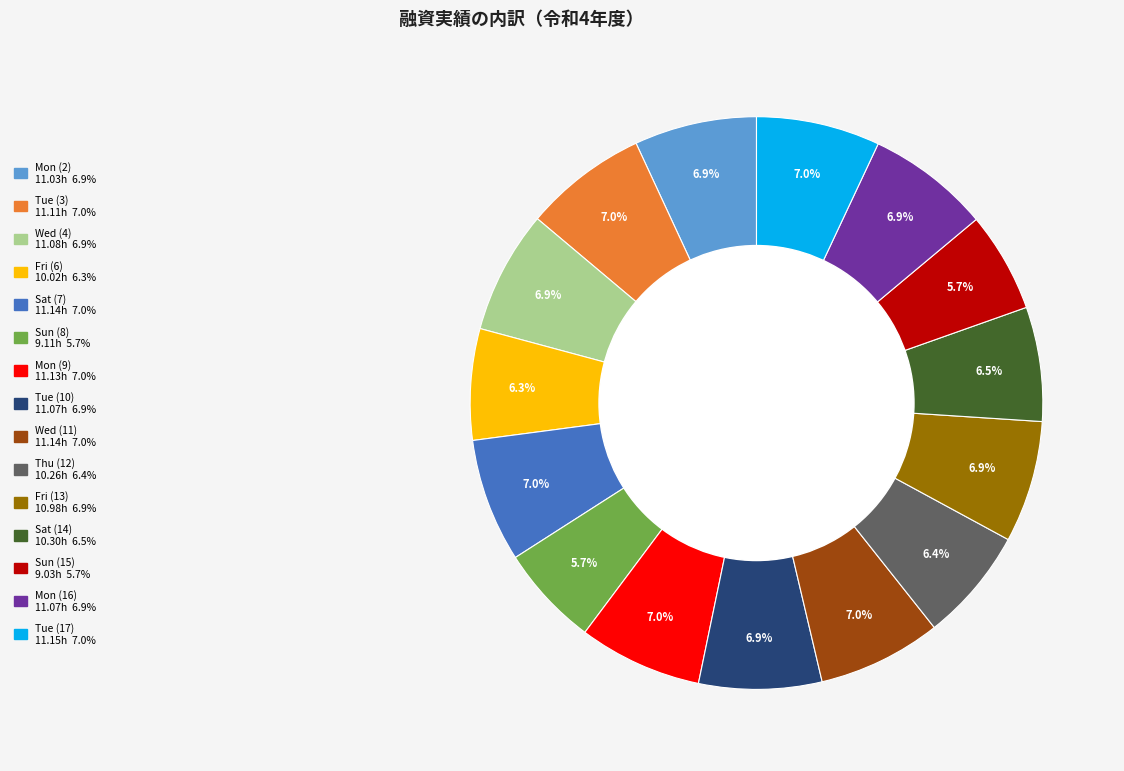

Is there a majority slice in this chart?

No